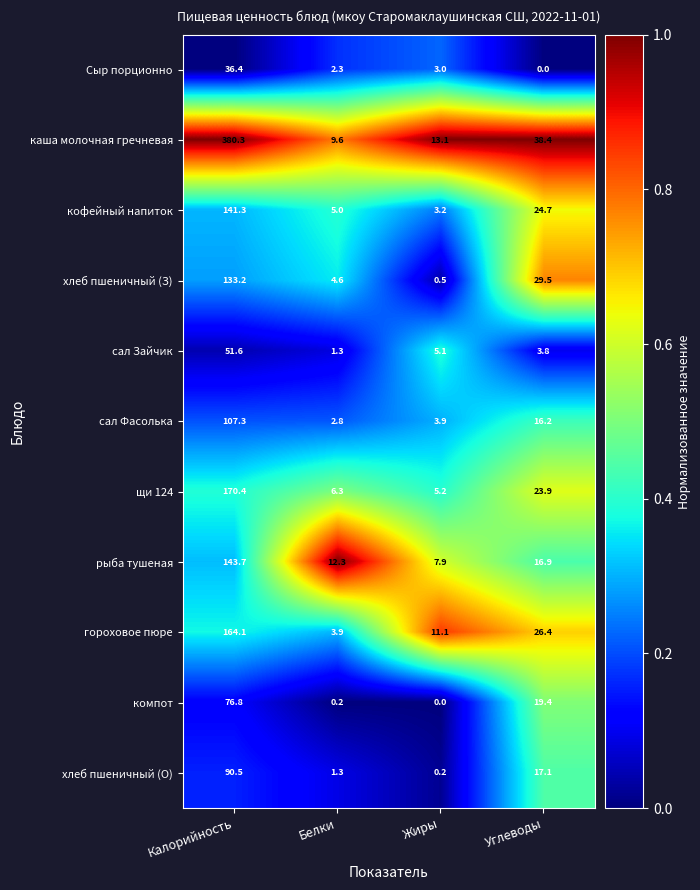

What is the greatest value displayed?

380.3